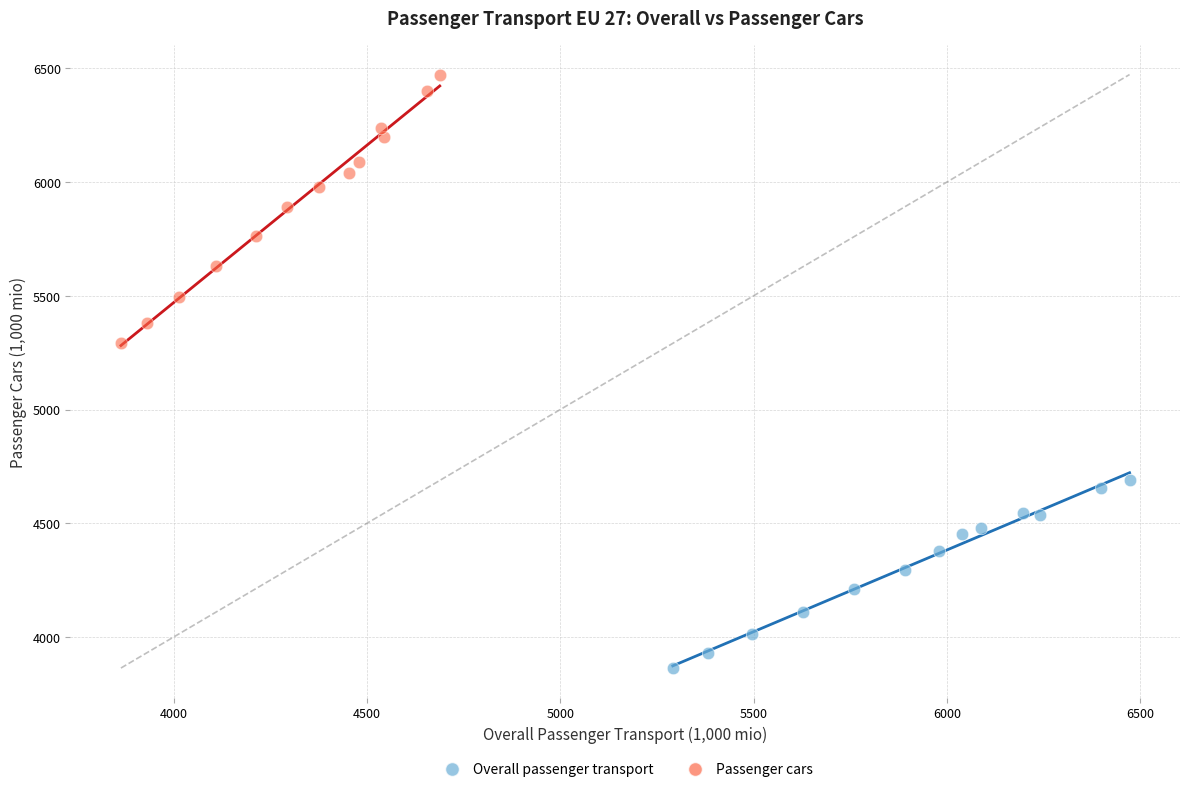

Which series reaches the minimum Y coordinate?

Overall passenger transport